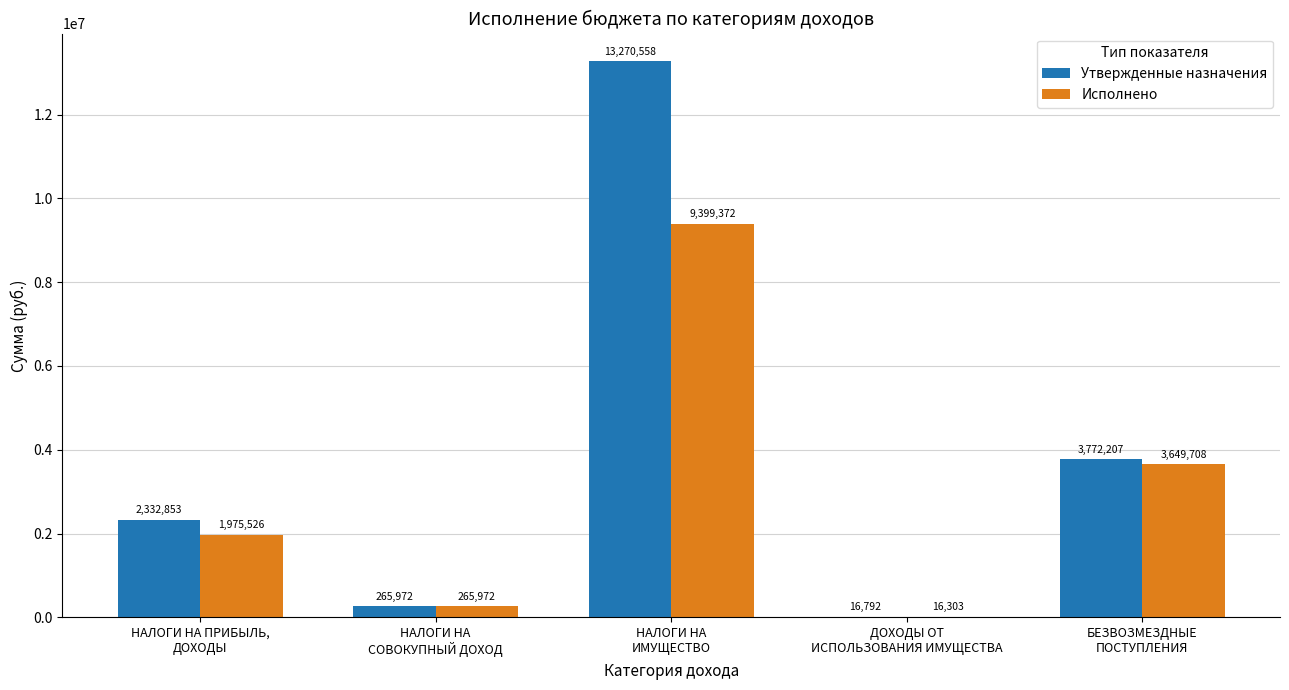

Is the value of Исполнено at БЕЗВОЗМЕЗДНЫЕ
ПОСТУПЛЕНИЯ greater than the value of Утвержденные назначения at НАЛОГИ НА ПРИБЫЛЬ,
ДОХОДЫ?

Yes